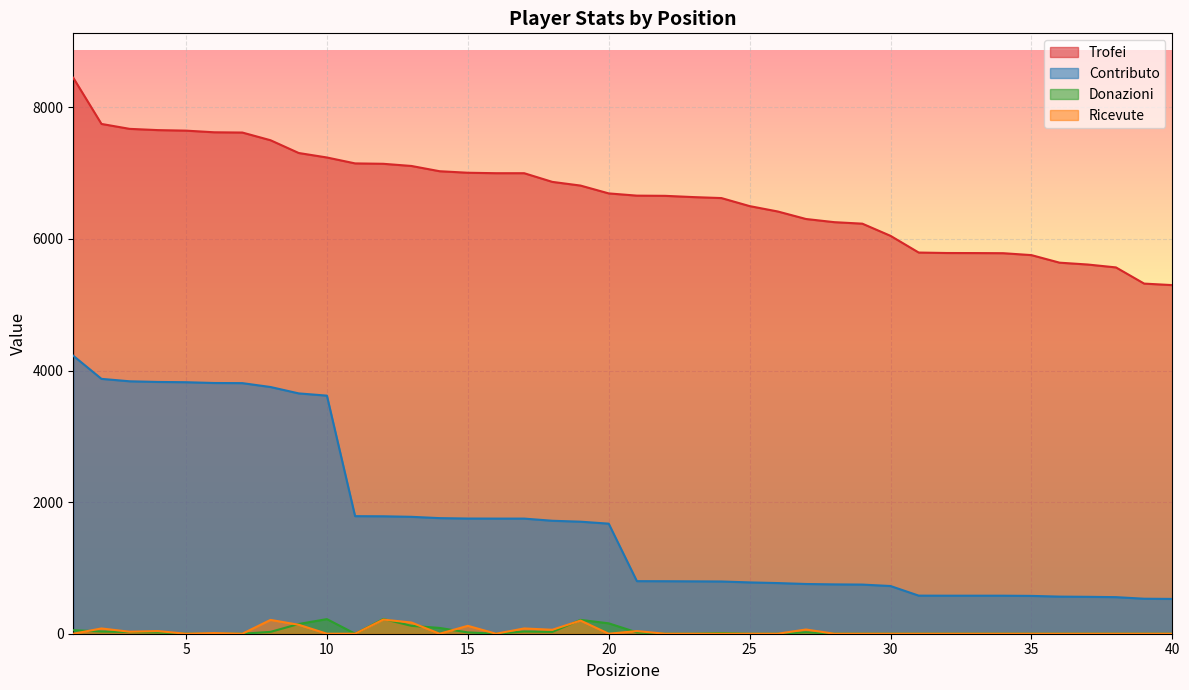

Between 7 and 30, which series saw the biggest shift?

Contributo